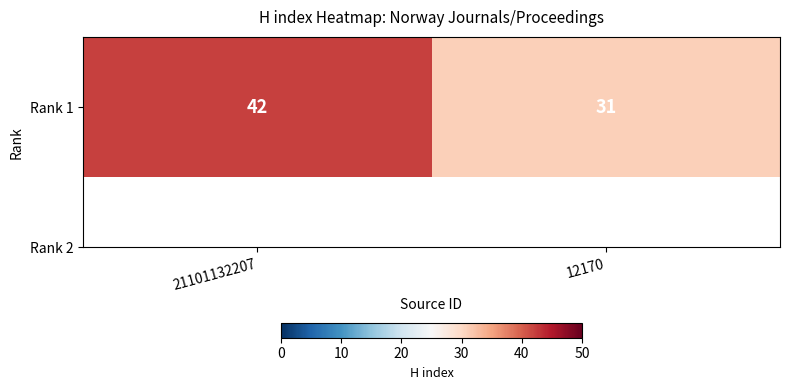

Which category has the lowest value across all series?

12170